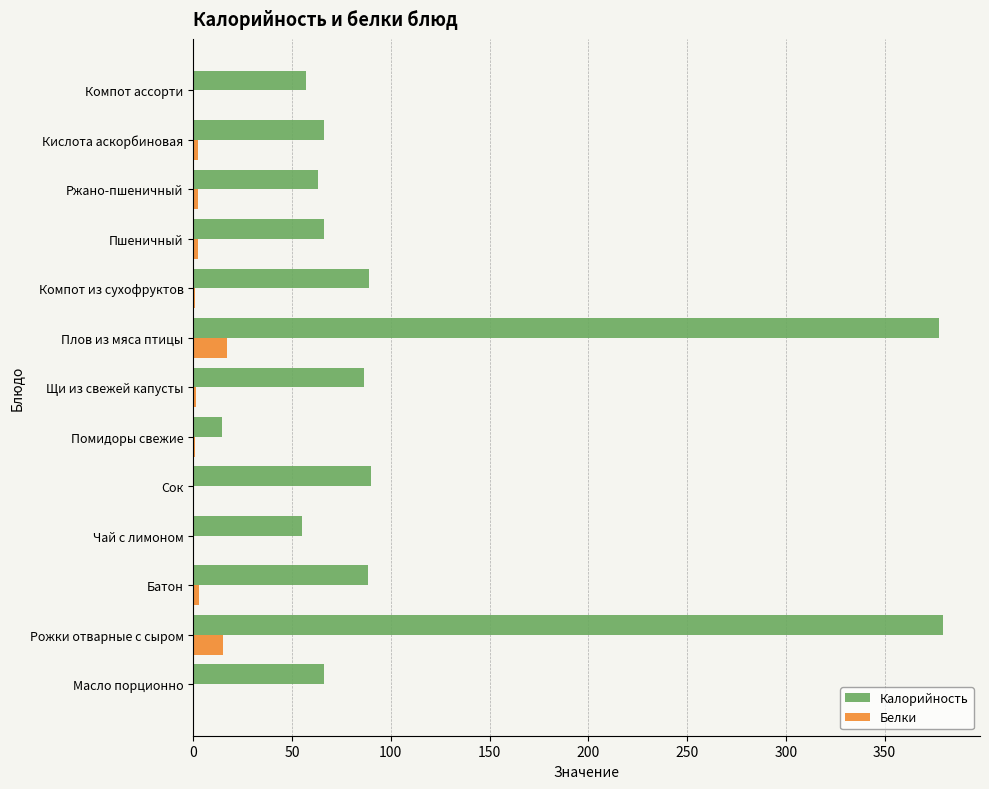

True or false: Калорийность has a value of 116.9 at Пшеничный.

False